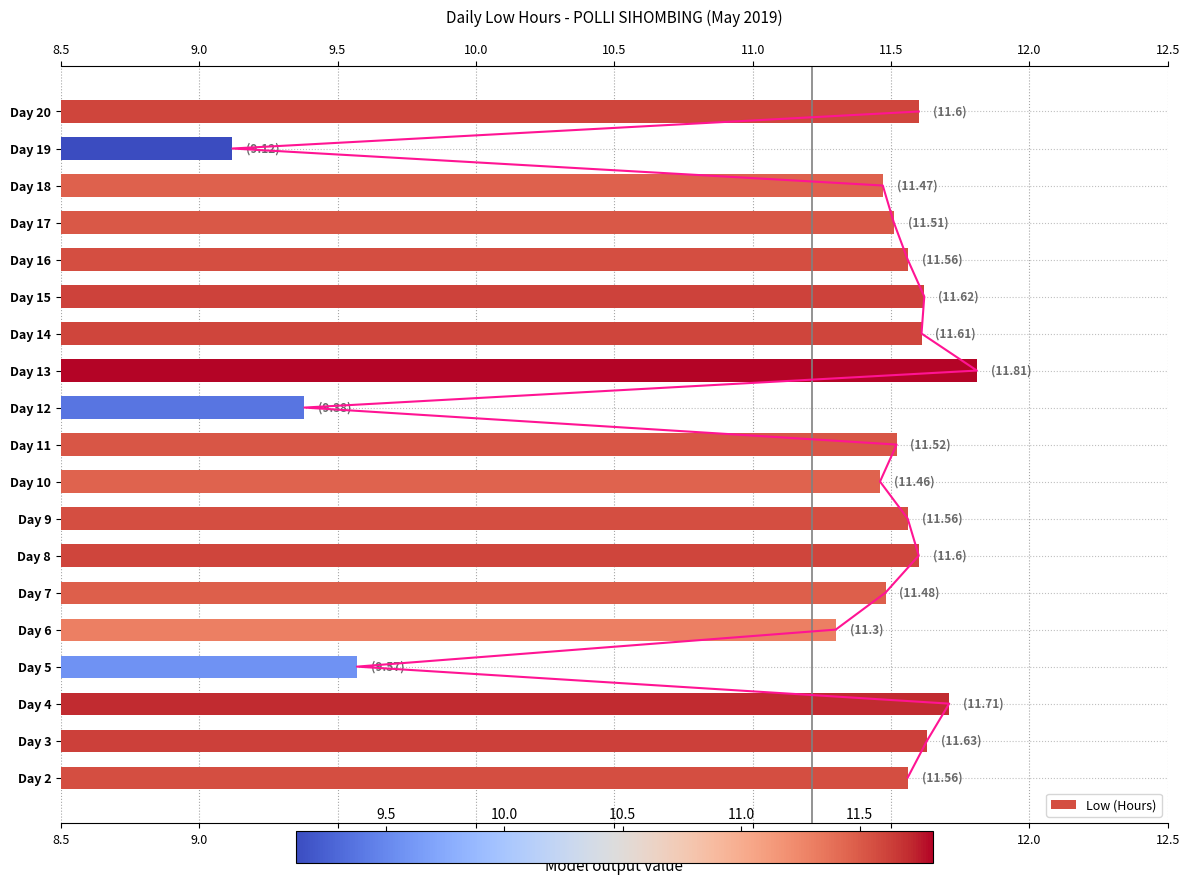

What is the average value?

11.2